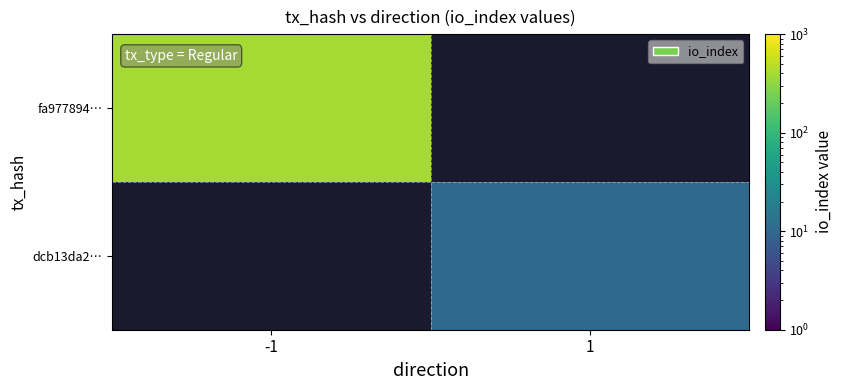

Read the fa977894… value at -1.

390.0